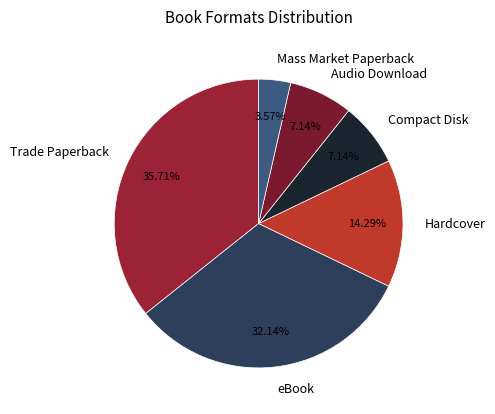

What is the largest slice in the pie chart?

Trade Paperback